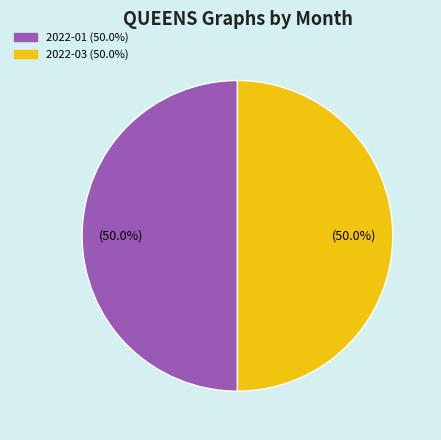

Is there any slice that represents more than half of the pie?

No